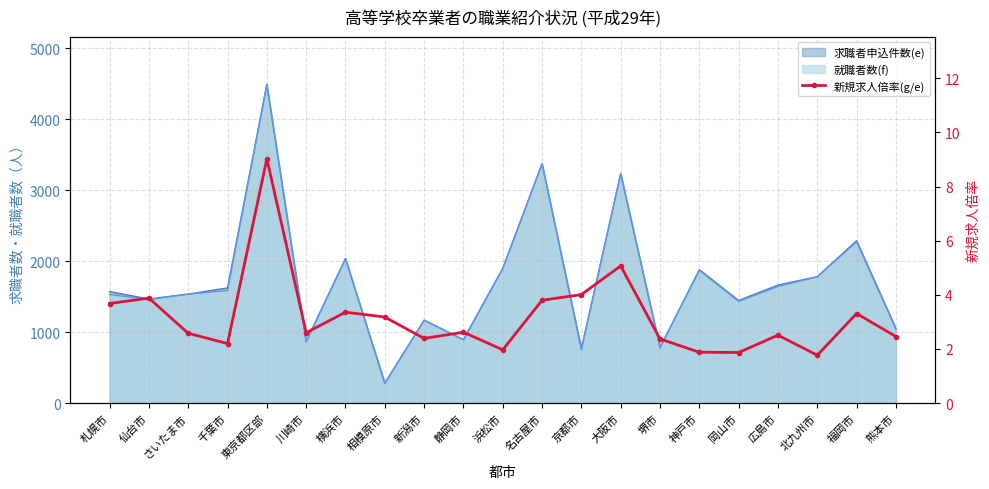

What is the approximate value at 北九州市?

1.8